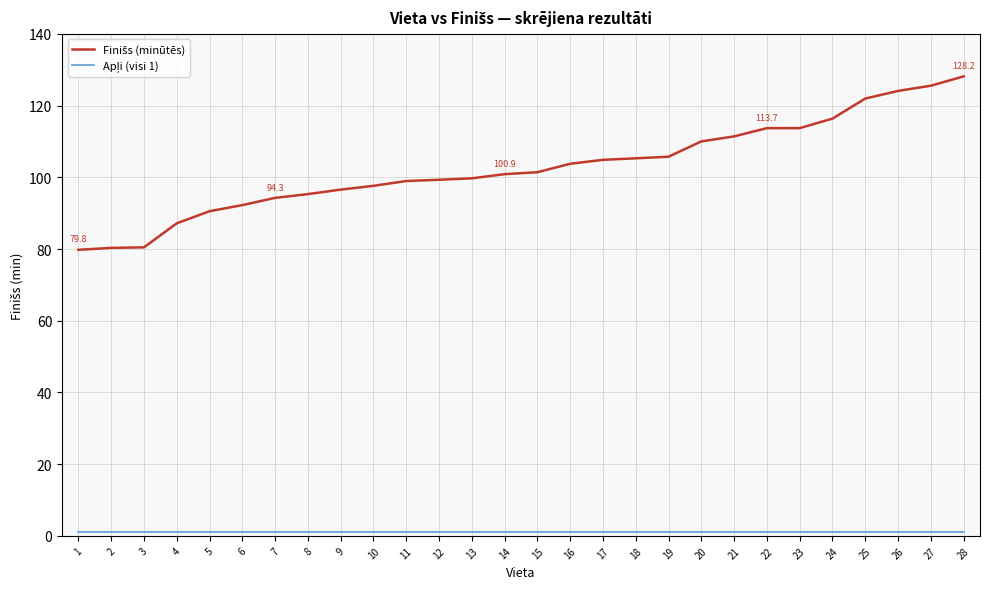

Reading left to right, list all the values displayed in this chart.

Finišs (minūtēs): 79.8	80.3	80.5	87.2	90.5	92.2	94.3	95.3	96.6	97.6	99.0	99.3	99.7	100.9	101.4	103.8	104.9	105.3	105.8	110.0	111.4	113.7	113.7	116.4	122.0	124.1	125.5	128.2
Apļi (visi 1): 1.0	1.0	1.0	1.0	1.0	1.0	1.0	1.0	1.0	1.0	1.0	1.0	1.0	1.0	1.0	1.0	1.0	1.0	1.0	1.0	1.0	1.0	1.0	1.0	1.0	1.0	1.0	1.0